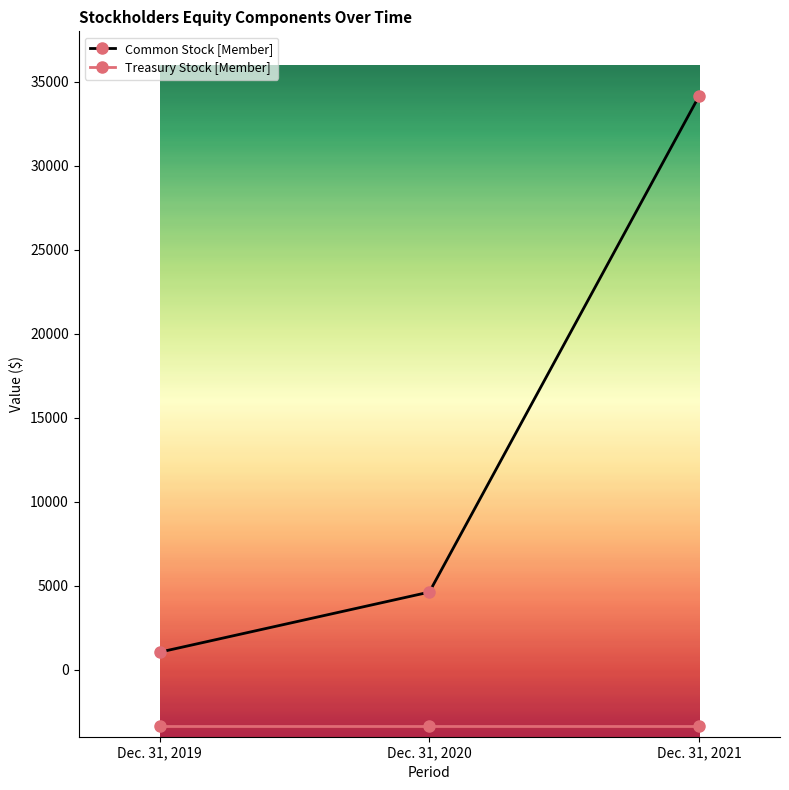

What is the total value across all series at Dec. 31, 2021?

30813